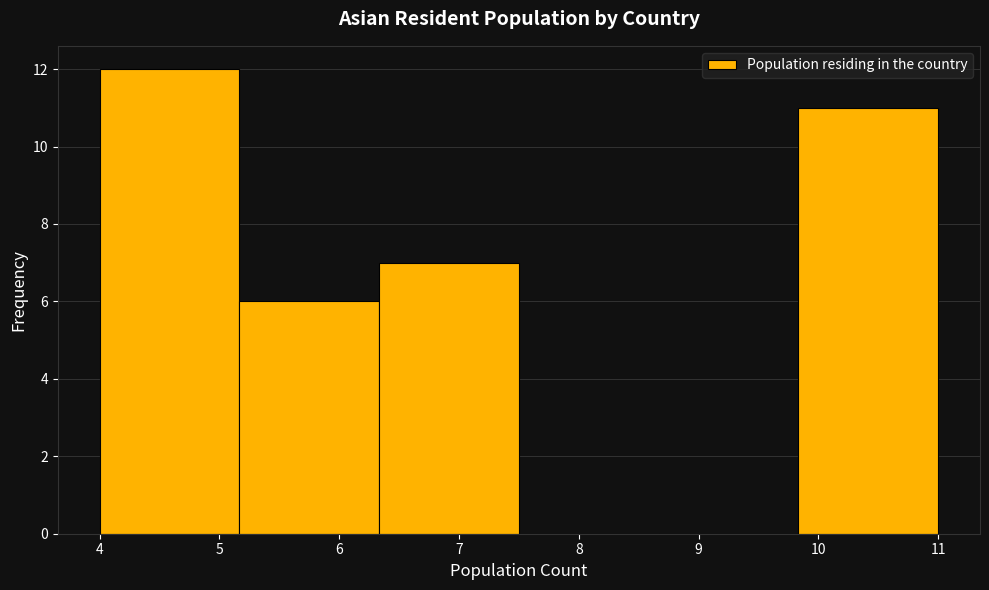

Which range on the x-axis has the tallest bar?

4.0 to 5.2